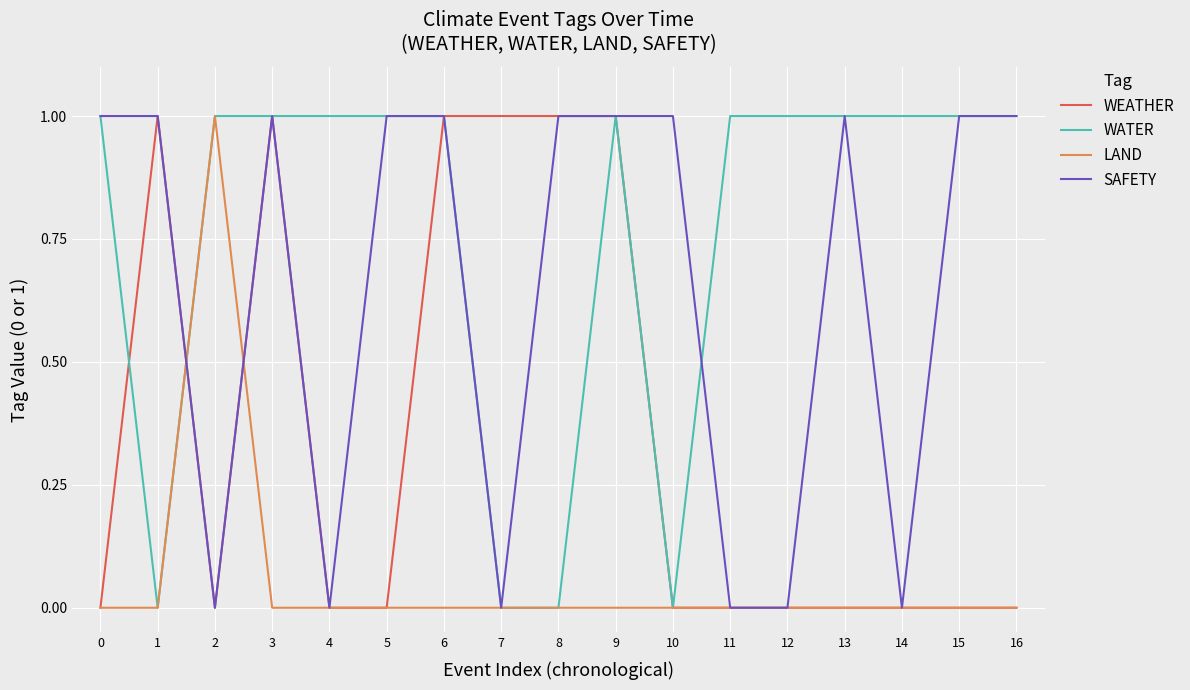

The value of WEATHER at 4 is -1. True or false?

False